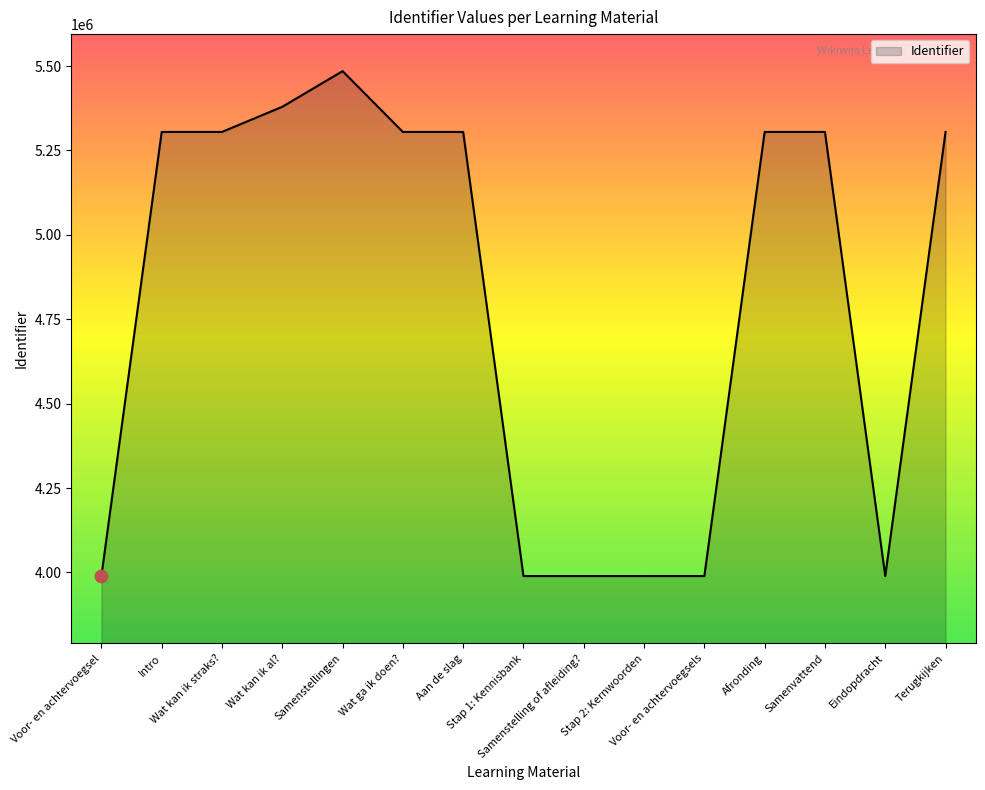

What is the ratio of the value at Samenvattend to the value at Eindopdracht?

1.3